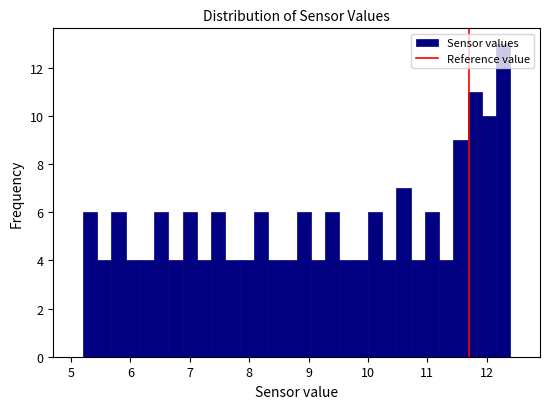

Around what value on the x-axis is the tallest bar? Give the approximate position of its centre, as read against the axis.

12.3